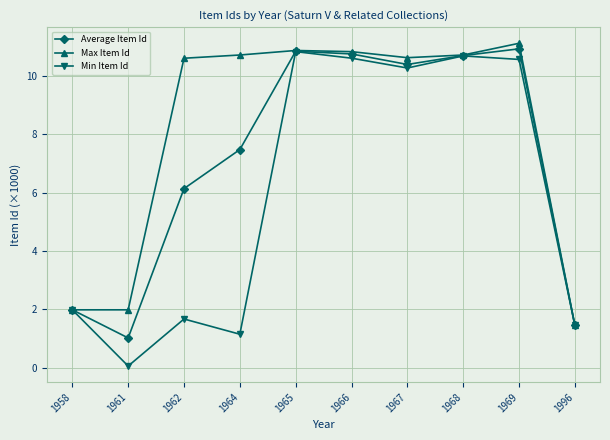

At how many categories does at least one series exceed 9?

7